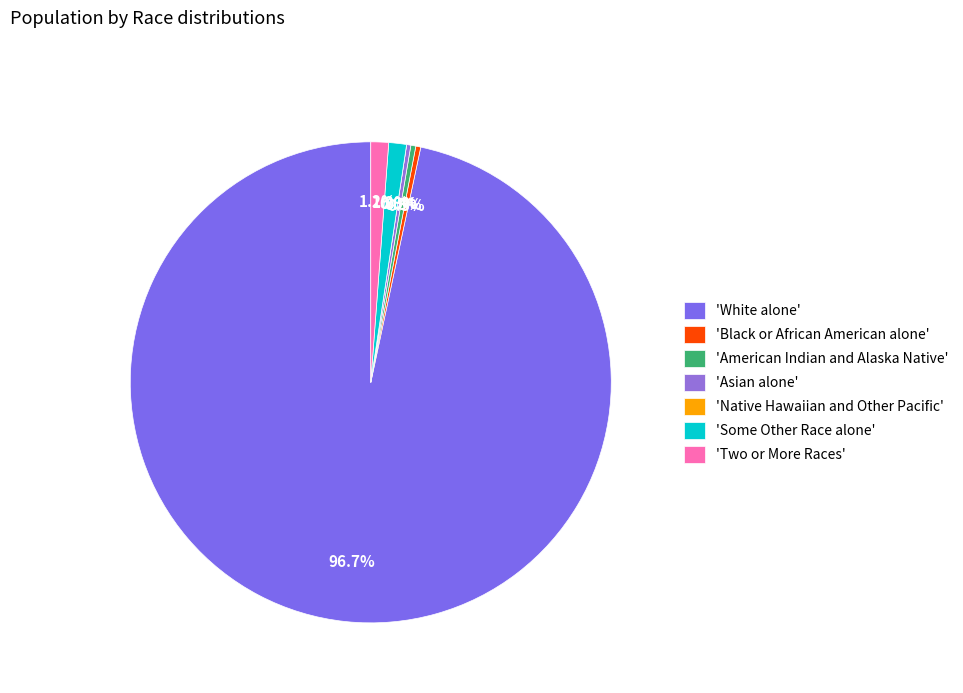

Which slice is the largest?

White alone